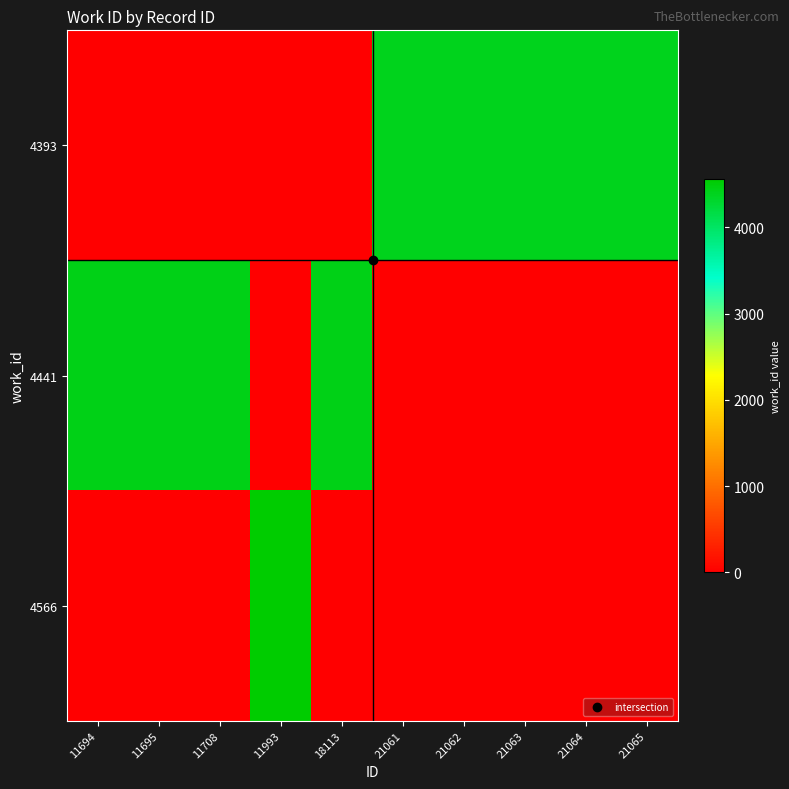

How many data points does each series have?

10